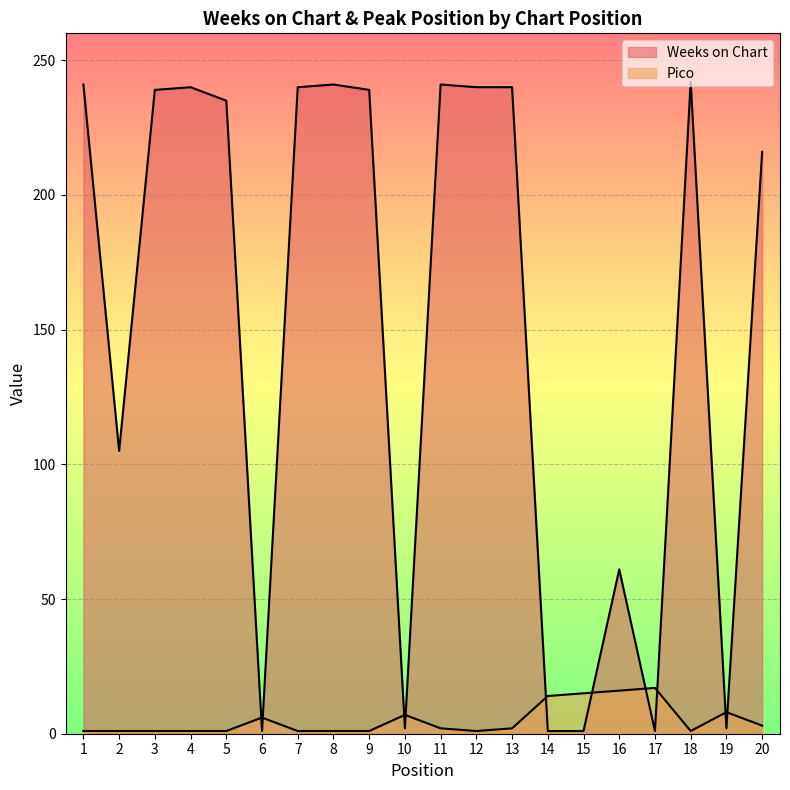

What is the spread (max minus min) of values at 4?

239